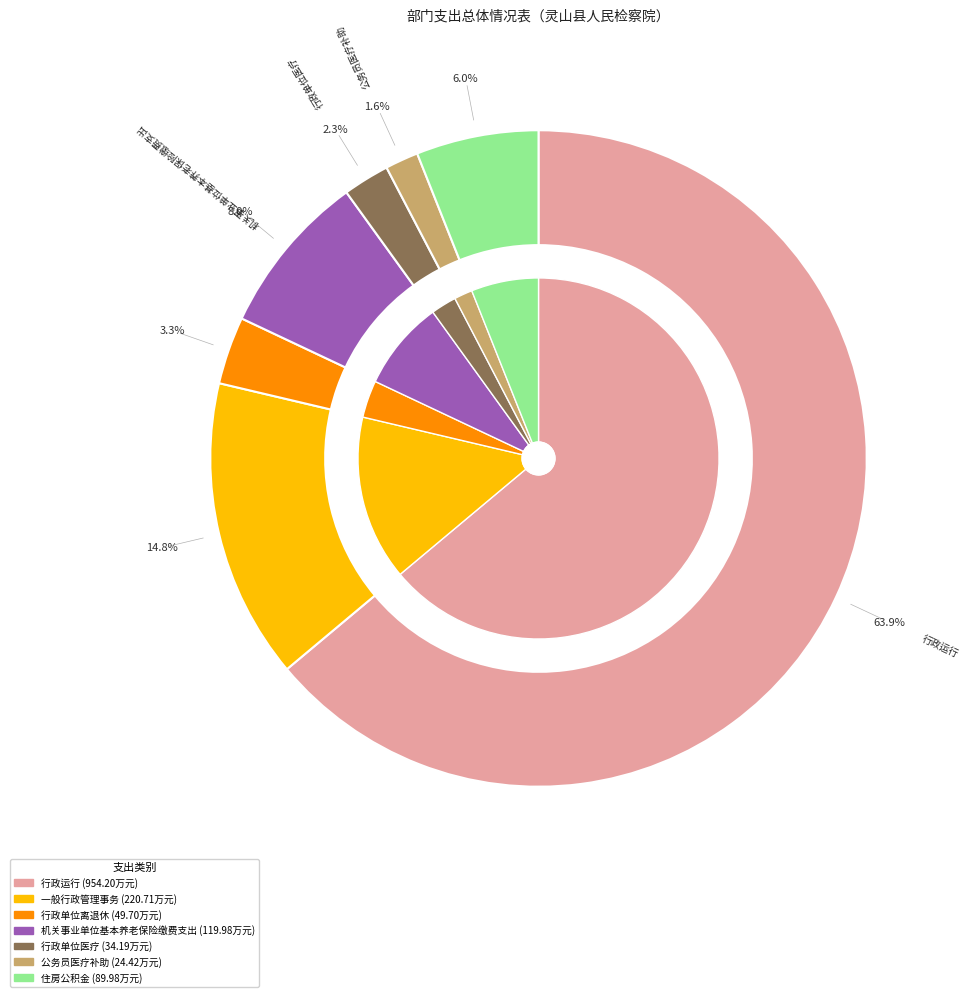

Which has a higher value, 行政单位离退休 or 一般行政管理事务?

一般行政管理事务